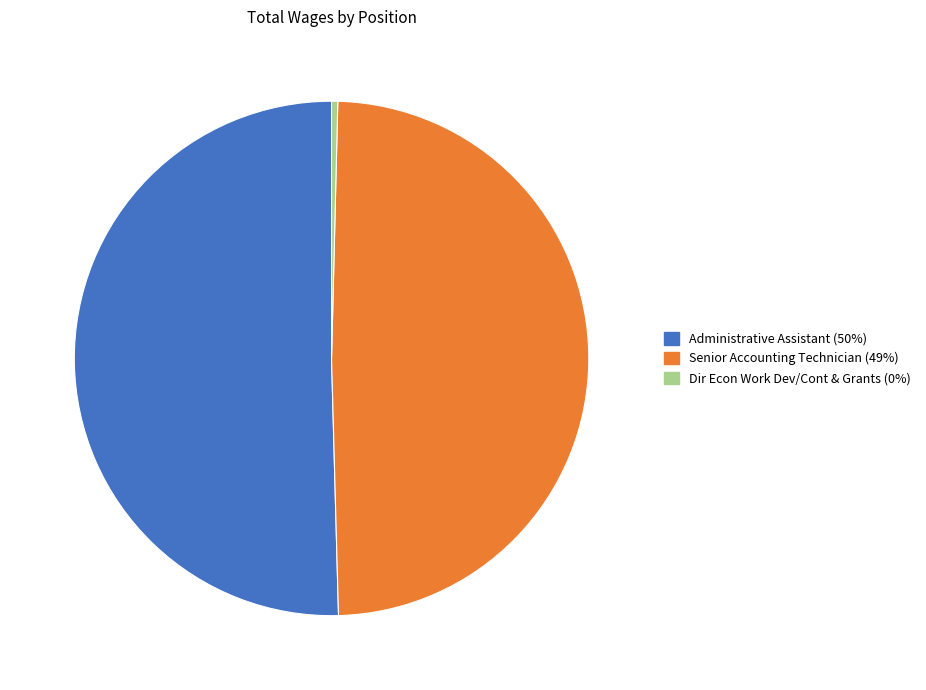

Is it true that Dir Econ Work Dev/Cont & Grants is 0% of the pie?

True